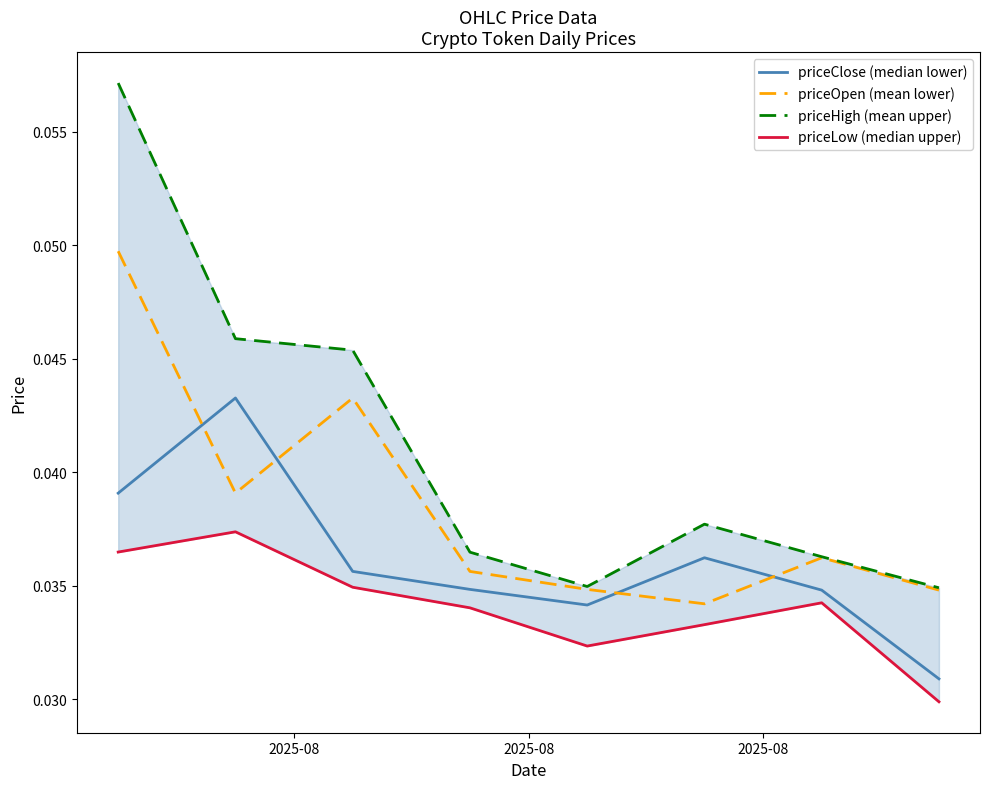

After their last crossing, which series has the higher values: priceClose (median lower) or priceOpen (mean lower)?

priceOpen (mean lower)